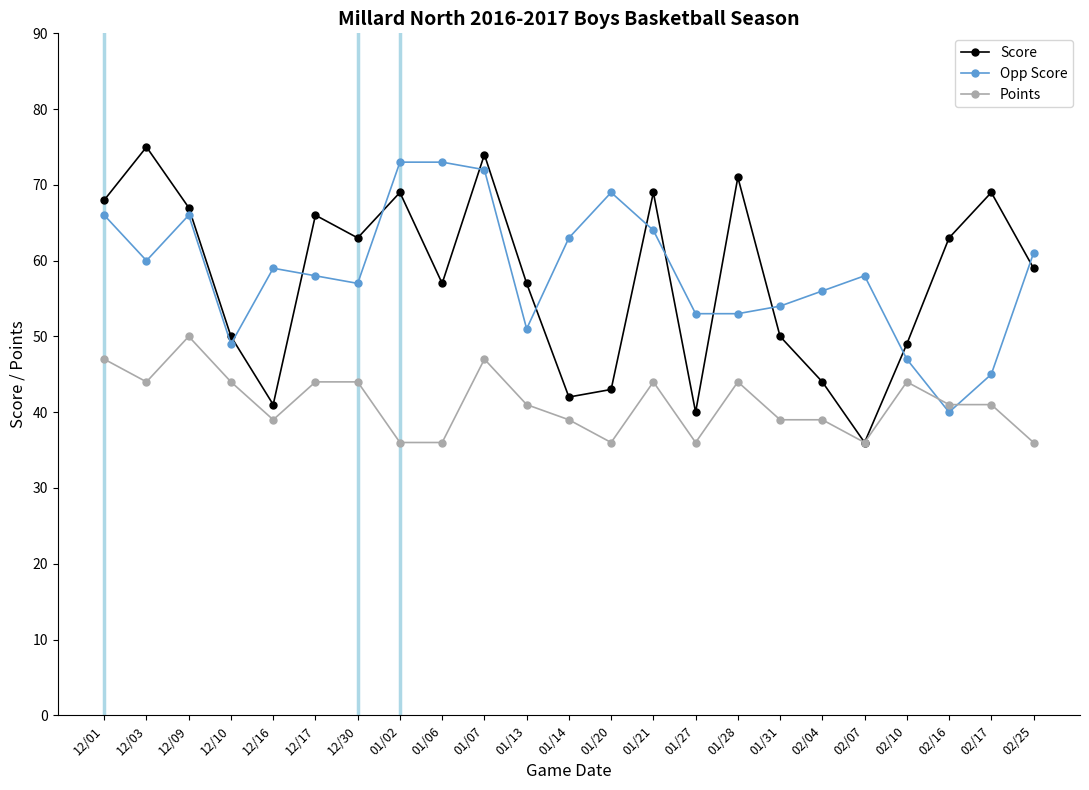

In Score, how many points are higher than both neighbors (excluding endpoints)?

7